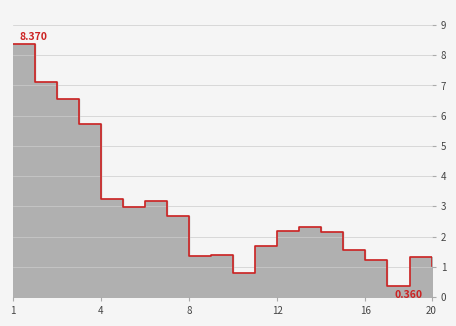

What is the value of the 5th point from the left?

3.2